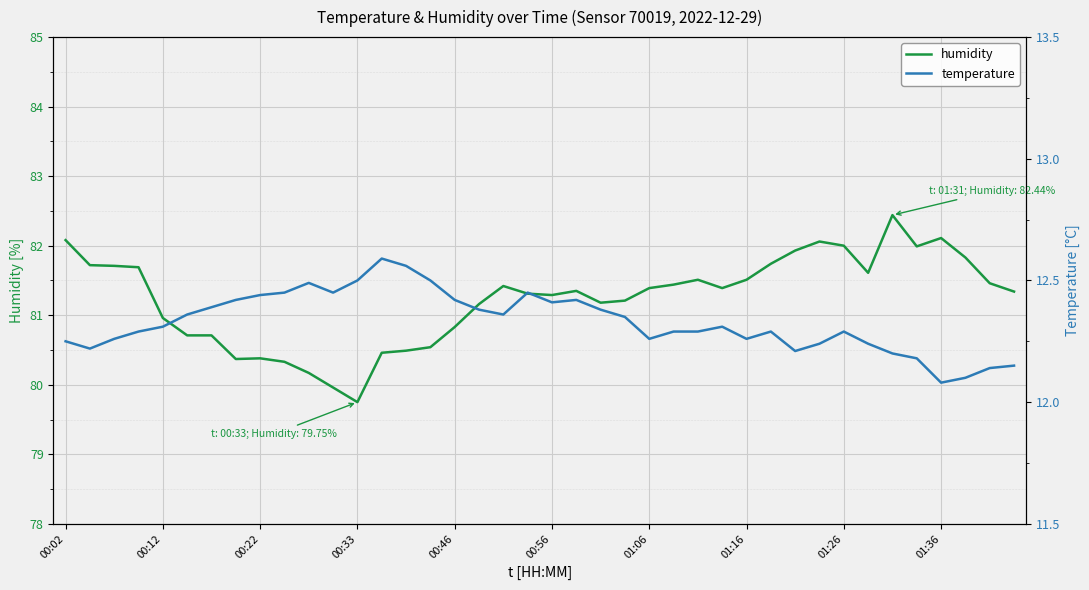

True or false: humidity and temperature cross at least once.

False